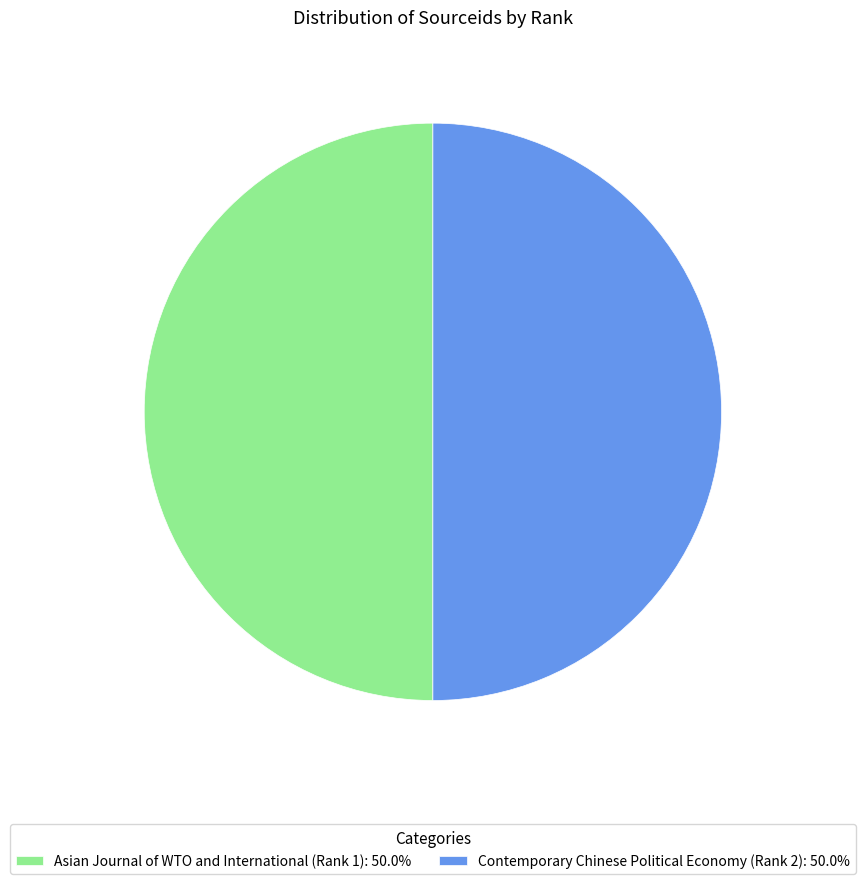

What is the ratio of the value at Contemporary Chinese Political Economy (Rank 2): 50.0% to the value at Asian Journal of WTO and International (Rank 1): 50.0%?

1.0